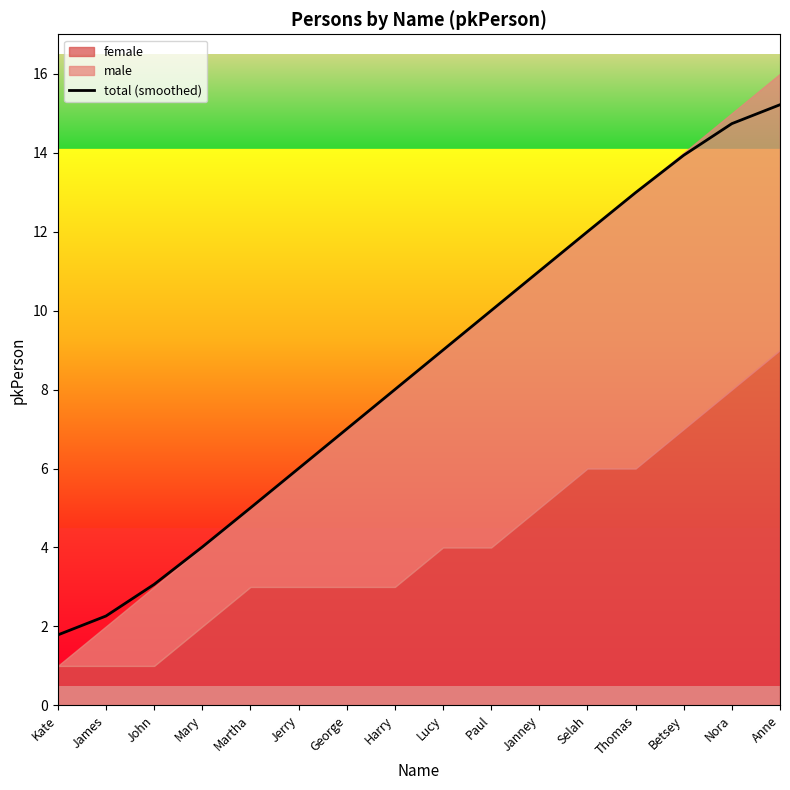

What is the label of the 2nd point from the right?

Nora